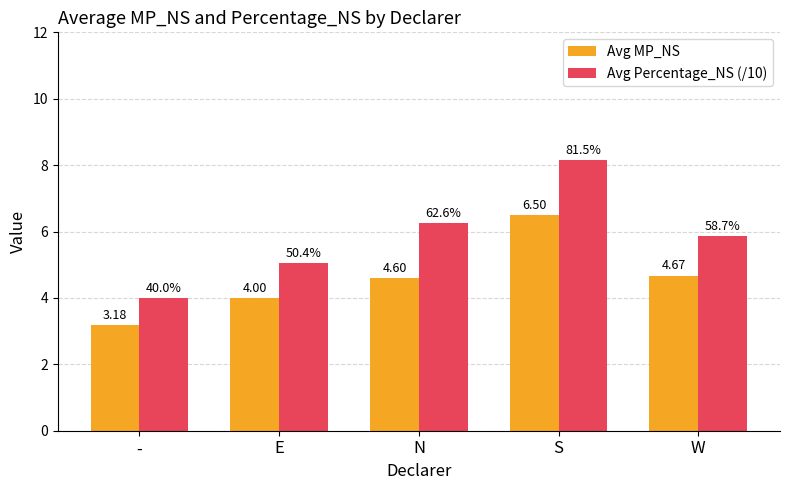

What is the sum of the Avg Percentage_NS (/10) values at - and N?

10.3